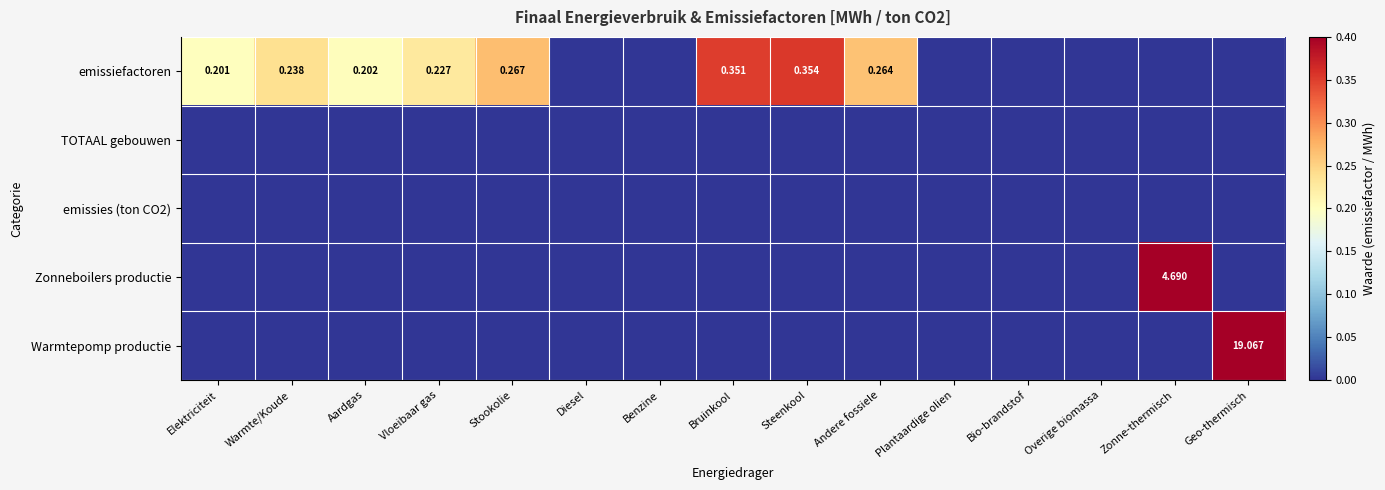

What is the difference between the highest and lowest values at Bruinkool?

0.4